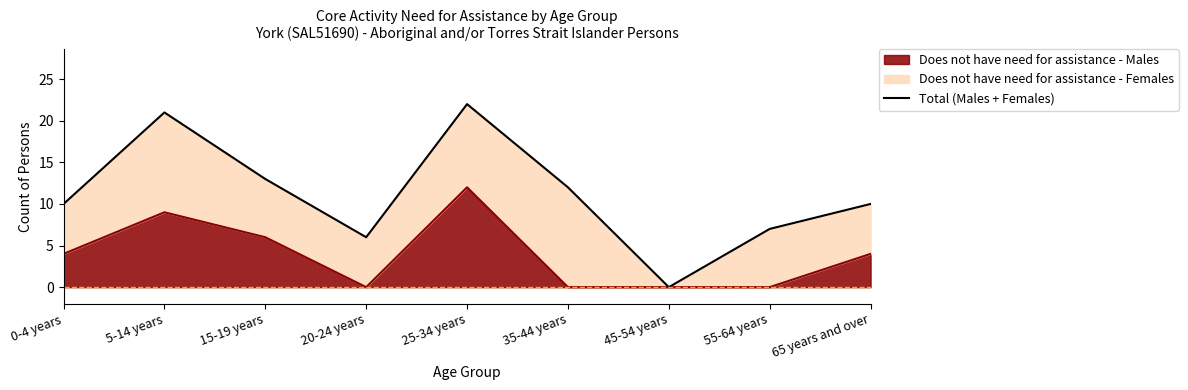

True or false: there are more than 0 points higher than both neighbors.

True